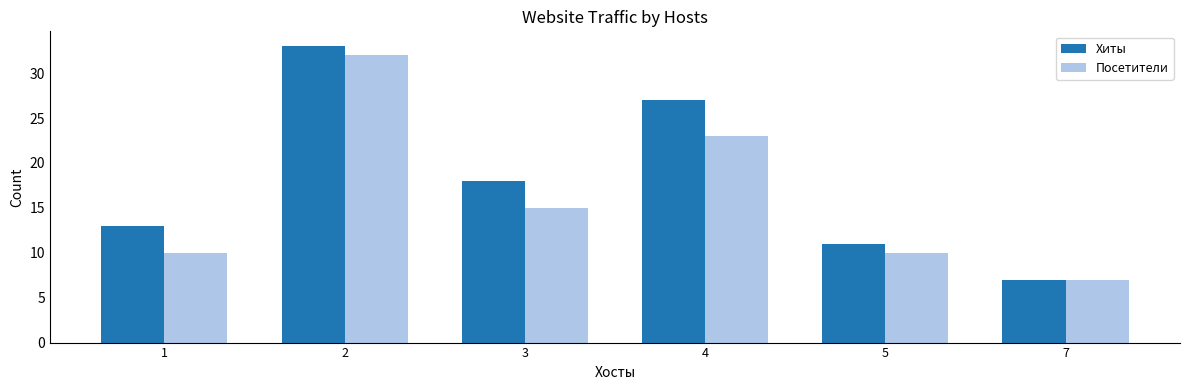

Which series changed the most between 3 and 7?

Хиты